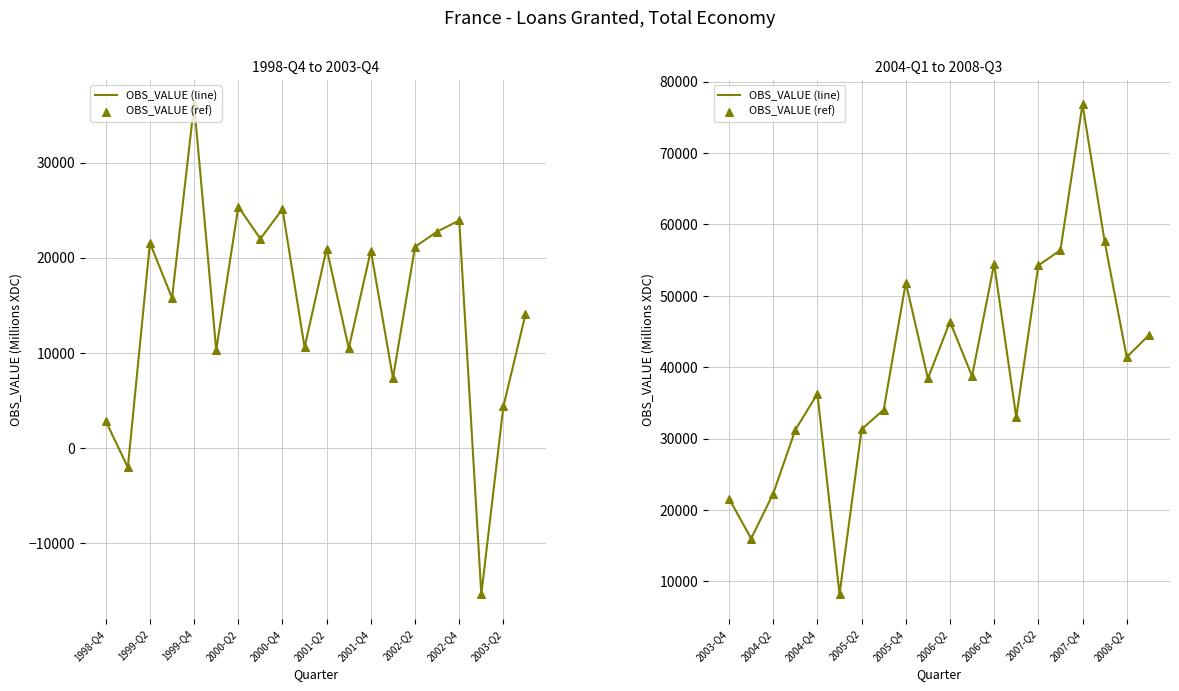

Which series has the largest Y range (max minus min)?

OBS_VALUE (line)